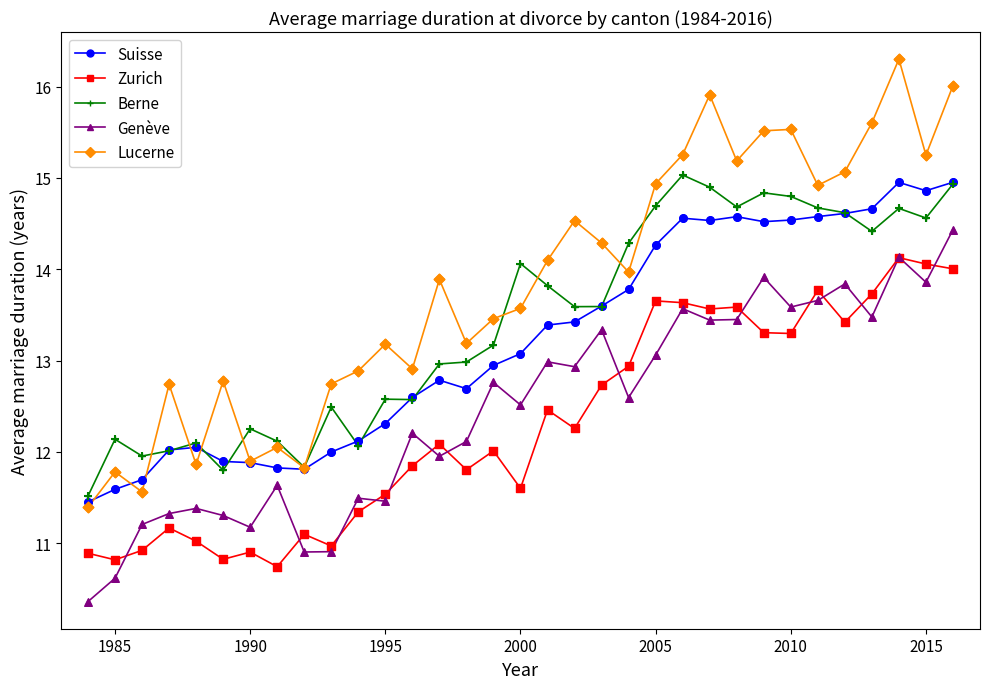

True or false: Zurich and Lucerne cross at least once.

False